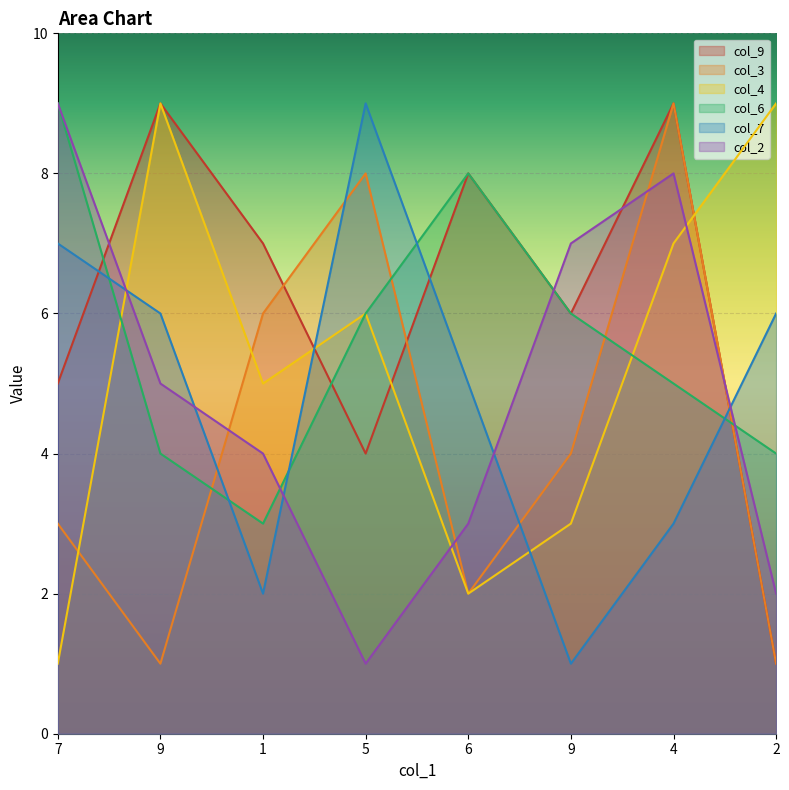

What value does the col_7 series have at 9?

1